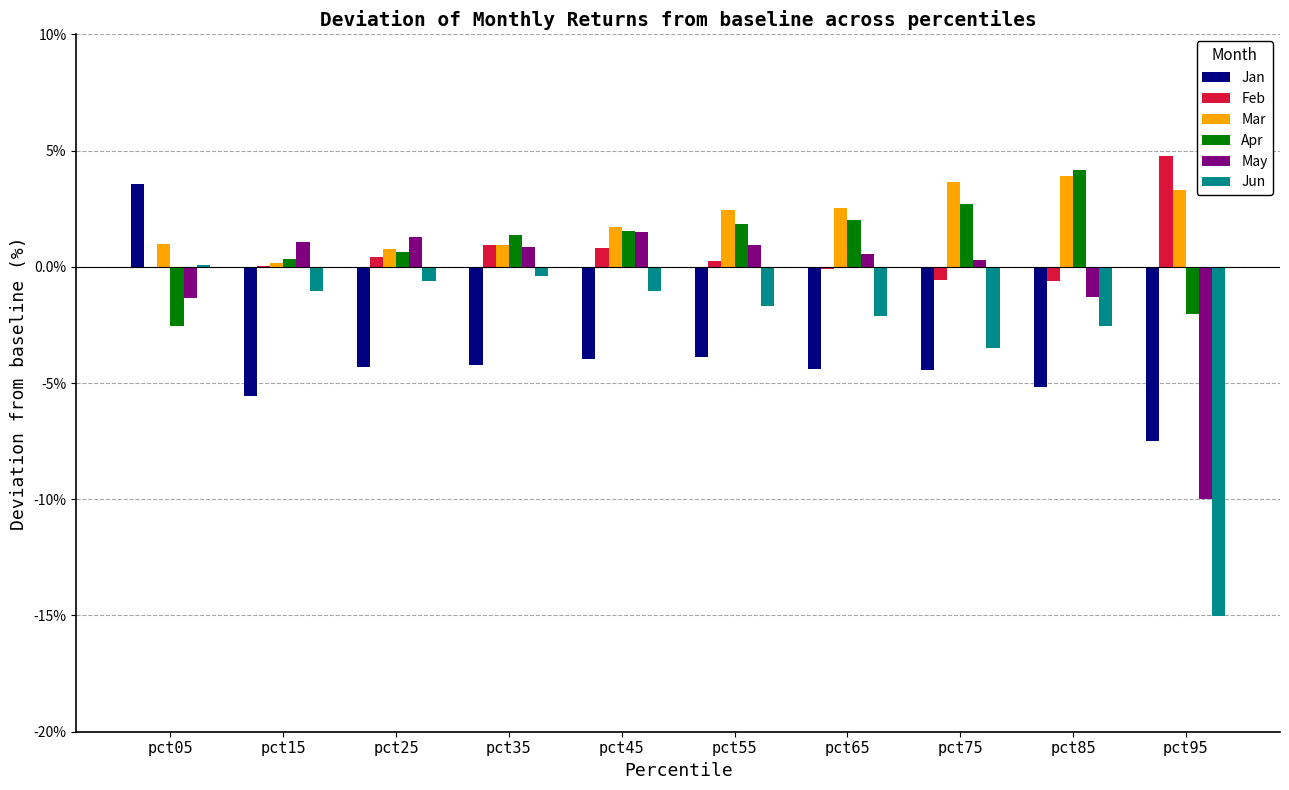

What are all the series names shown in the legend?

Jan, Feb, Mar, Apr, May, Jun